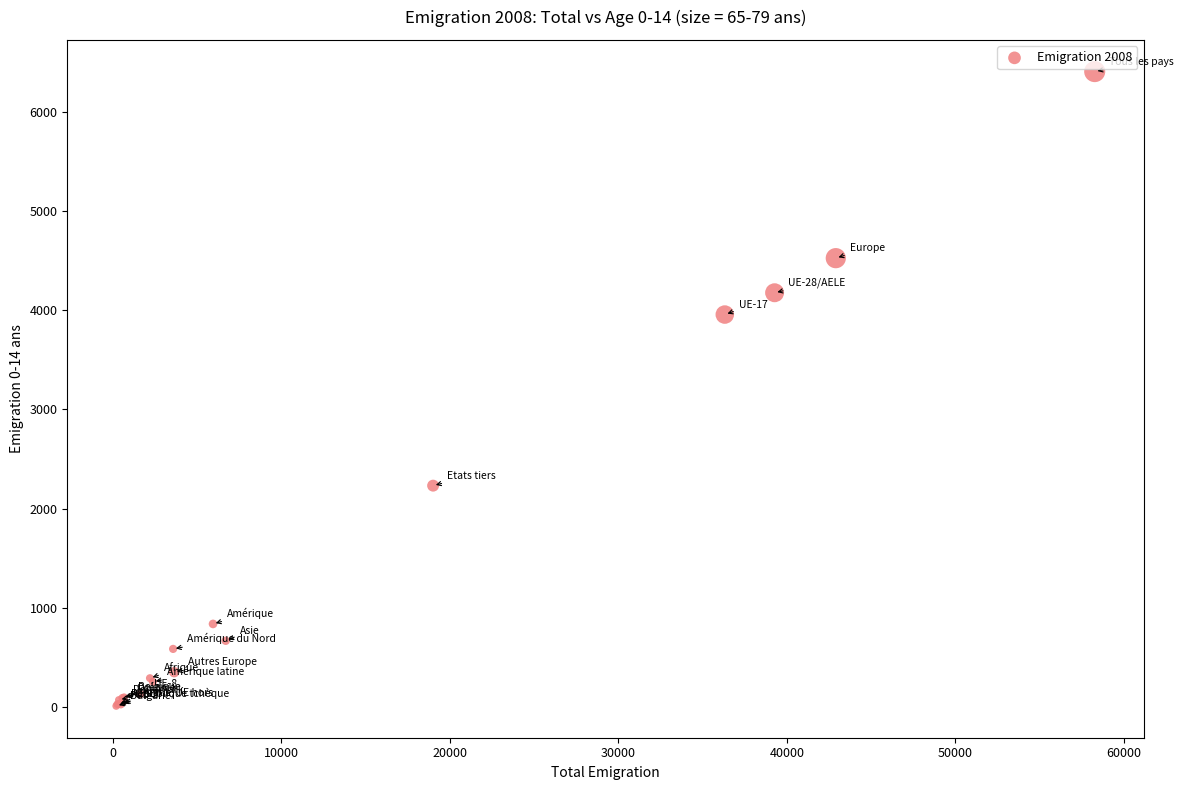

What Y value in the scatter plot is closest to 3208?

3957